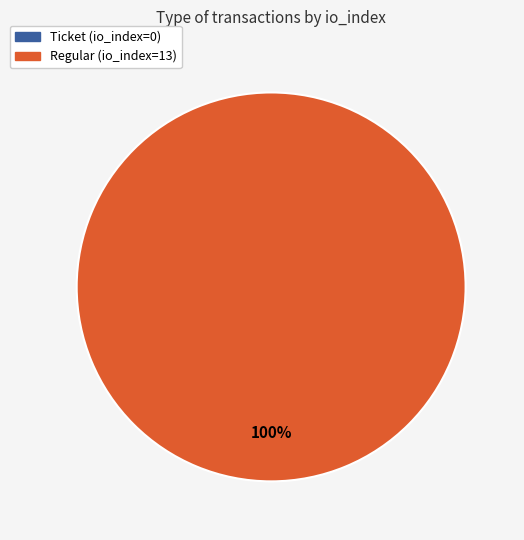

Do Regular (io_index=13) and Ticket (io_index=0) together represent more than half of the pie?

Yes